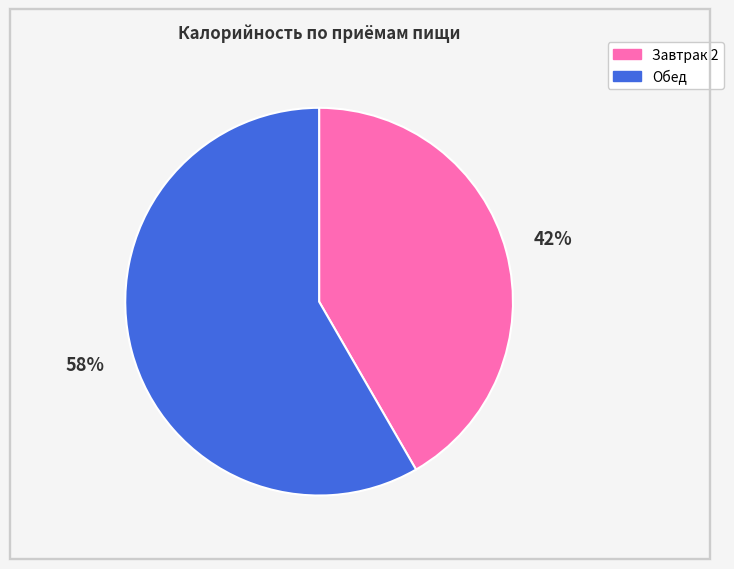

Which slice is the smallest?

Завтрак 2